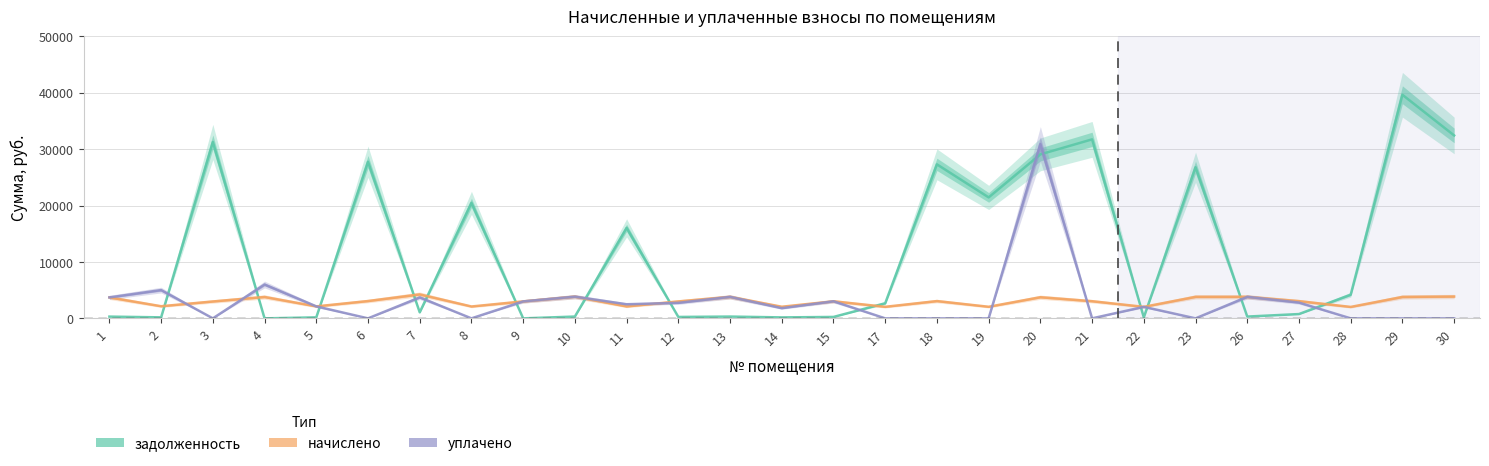

Read the уплачено value at 27.

2798.4